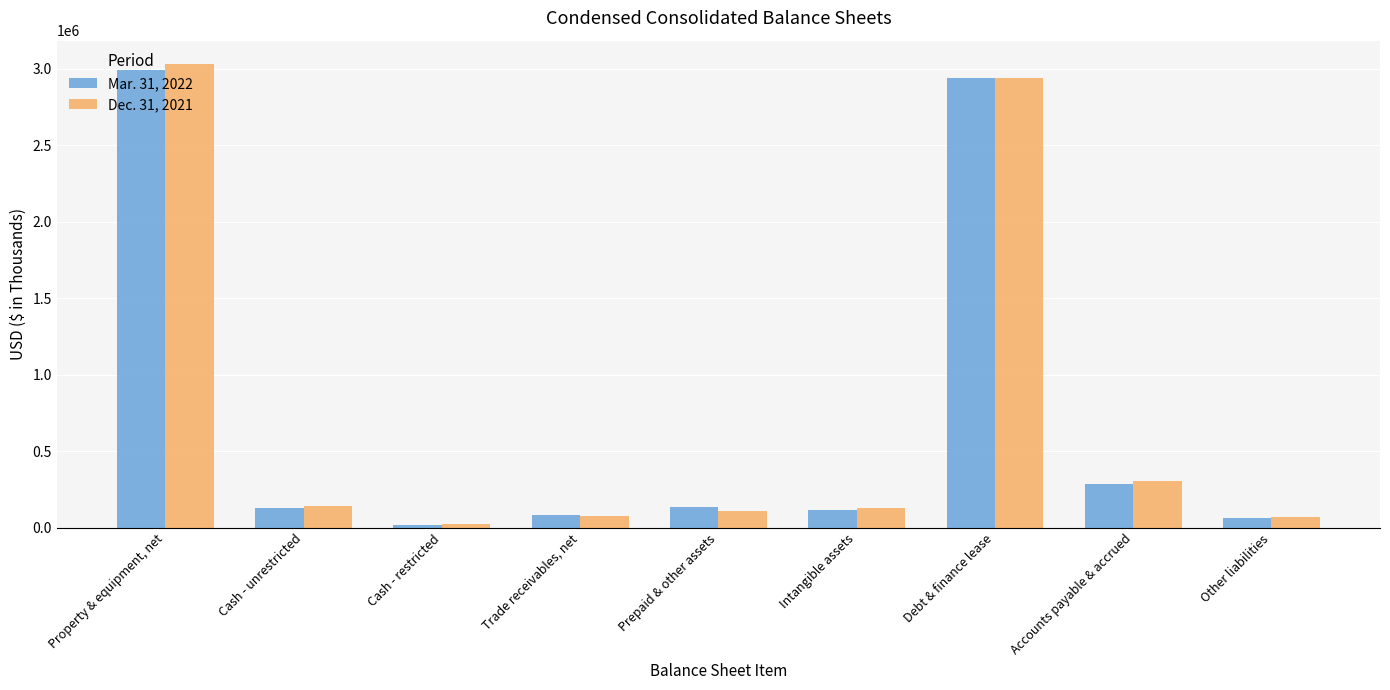

The value of Mar. 31, 2022 at Debt & finance lease is 2937660. True or false?

True